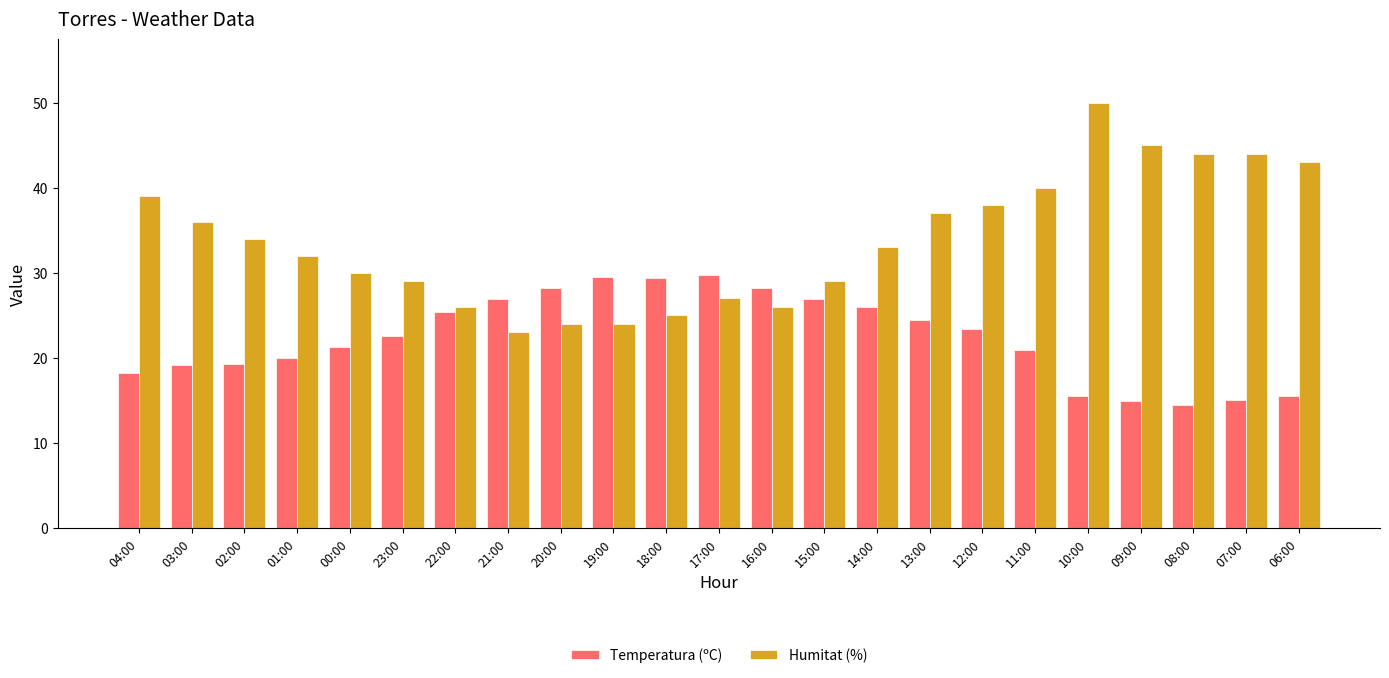

What is the difference between the maximum and minimum values in the Temperatura (ºC) series?

15.3